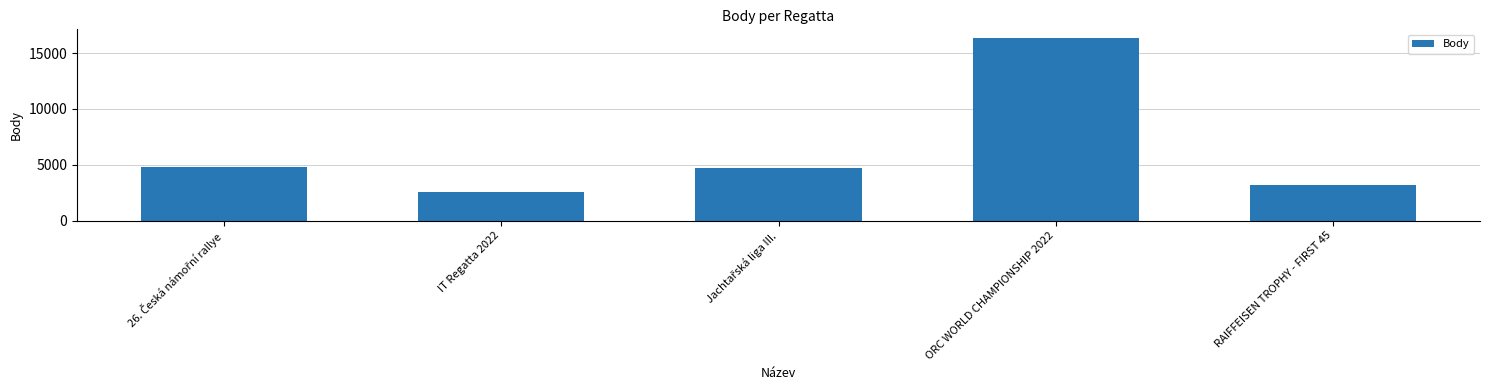

Reading left to right, transcribe all the data shown in this chart.

4824	2580	4725	16315	3200